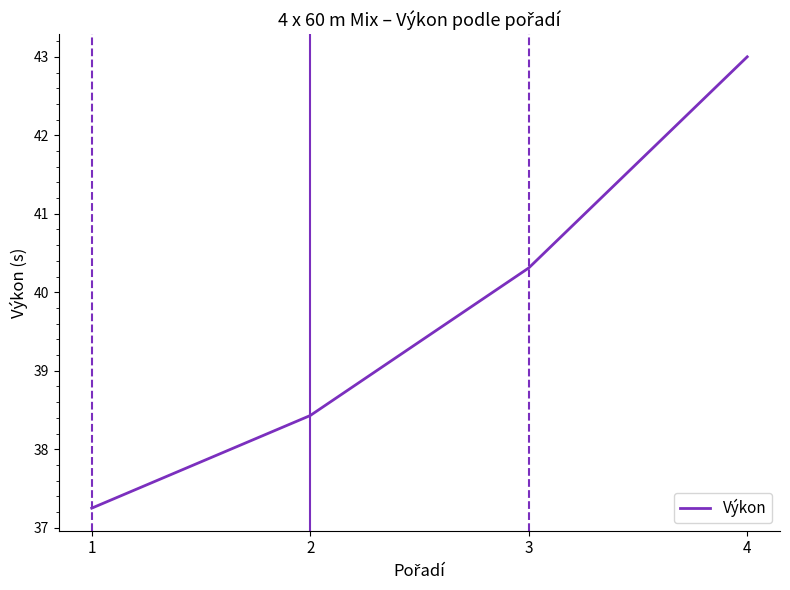

At which label does the data first exceed 40?

3